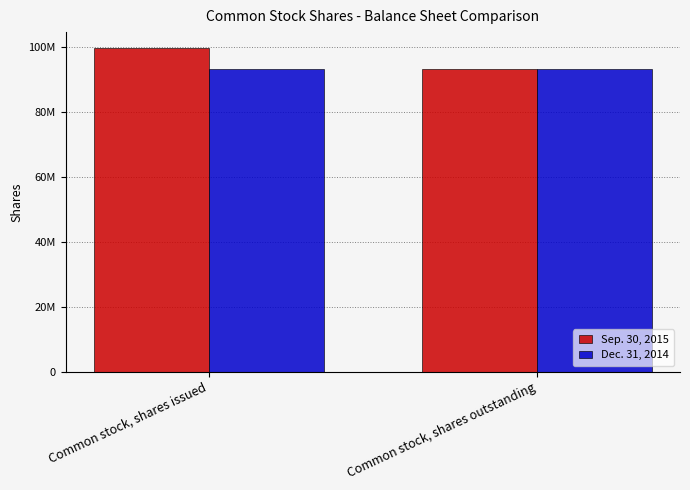

What are all the series names shown in the legend?

Sep. 30, 2015, Dec. 31, 2014